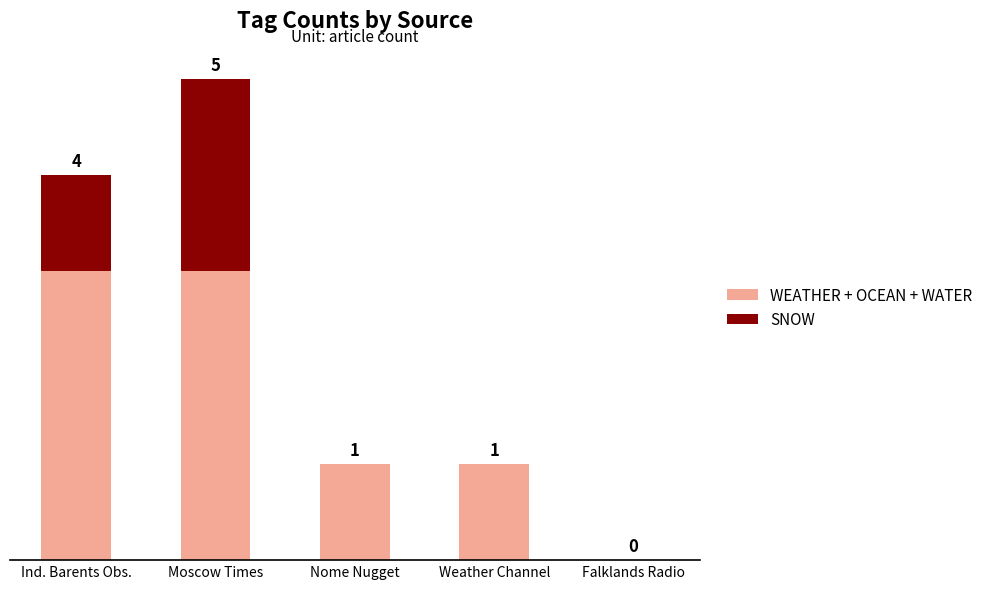

At which category is the sum across all series the highest?

Moscow Times